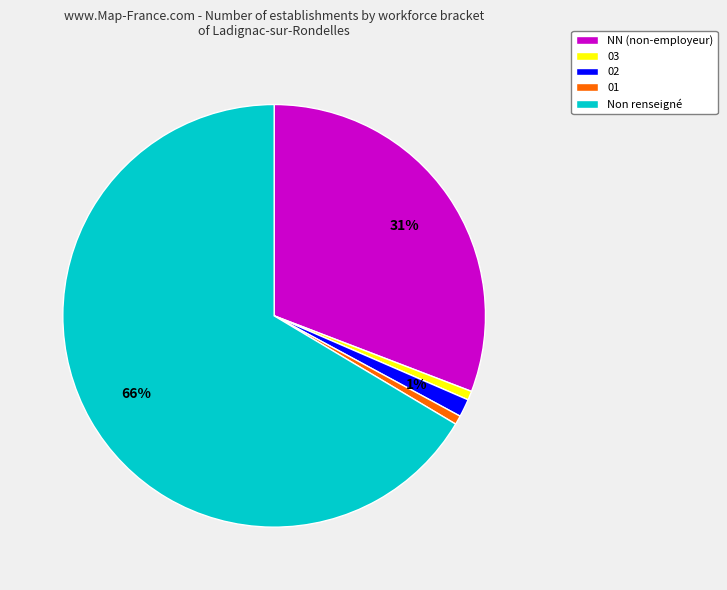

What is the majority slice?

Non renseigné